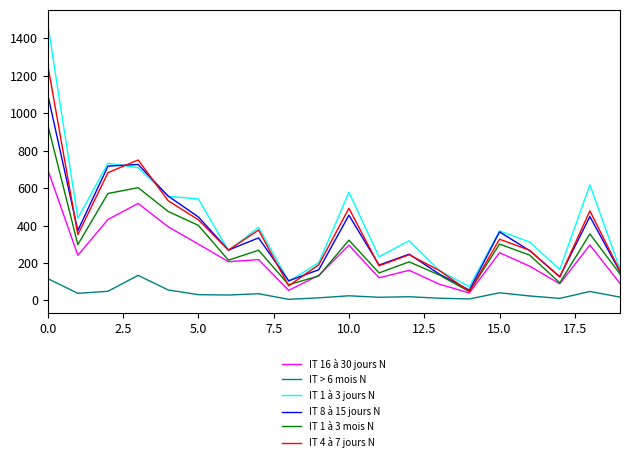

What is the greatest value displayed?

1477